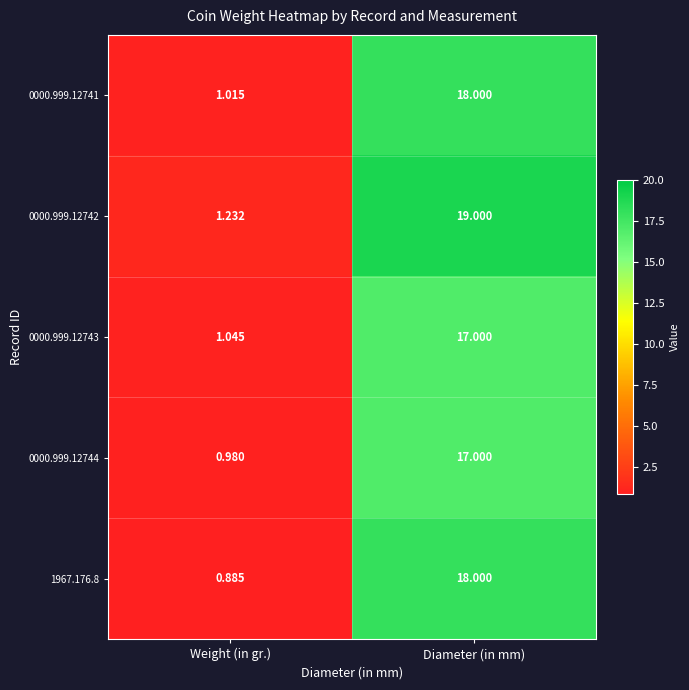

At which category is the sum across all series the highest?

Diameter (in mm)